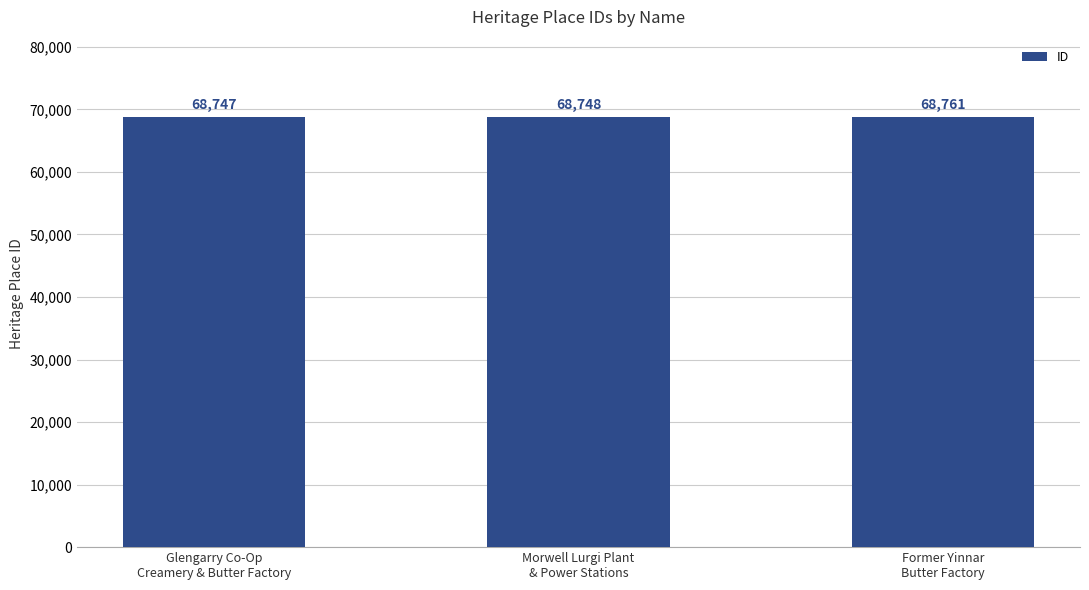

What is the difference between the maximum and minimum values?

14